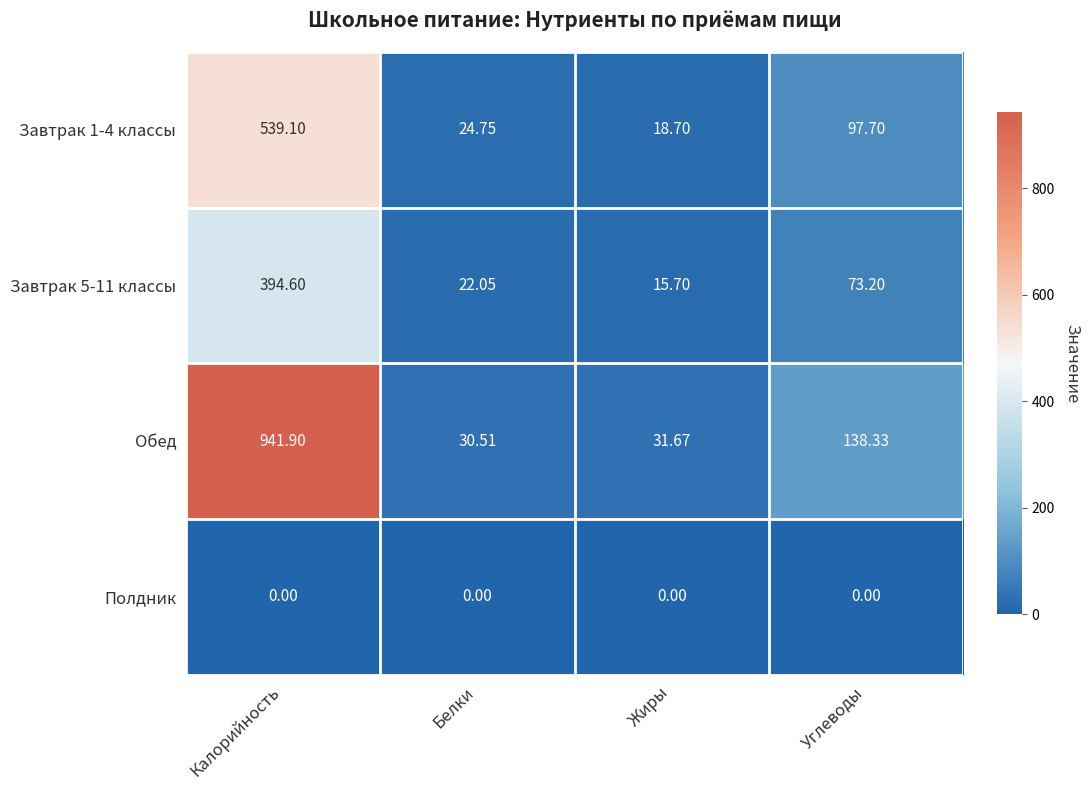

How many data points does each series have?

4